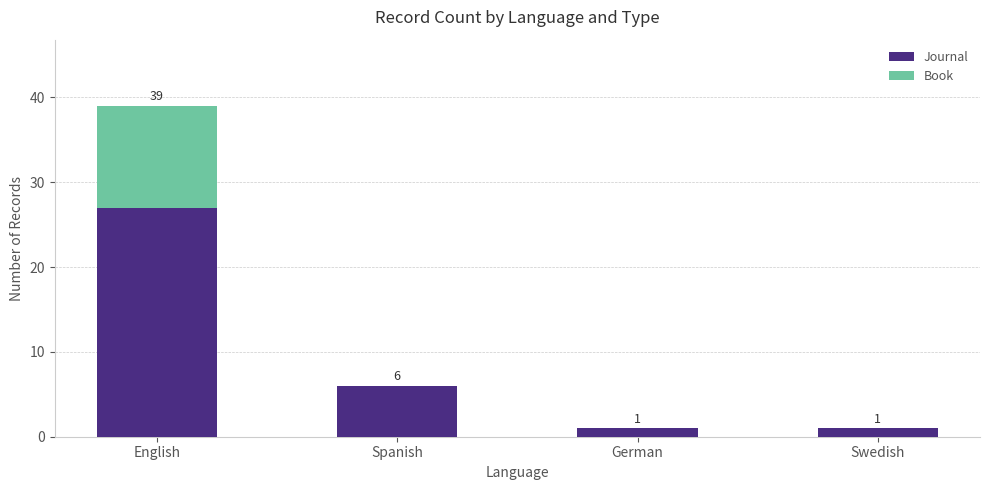

What is the sum of the Journal values at English and Swedish?

28